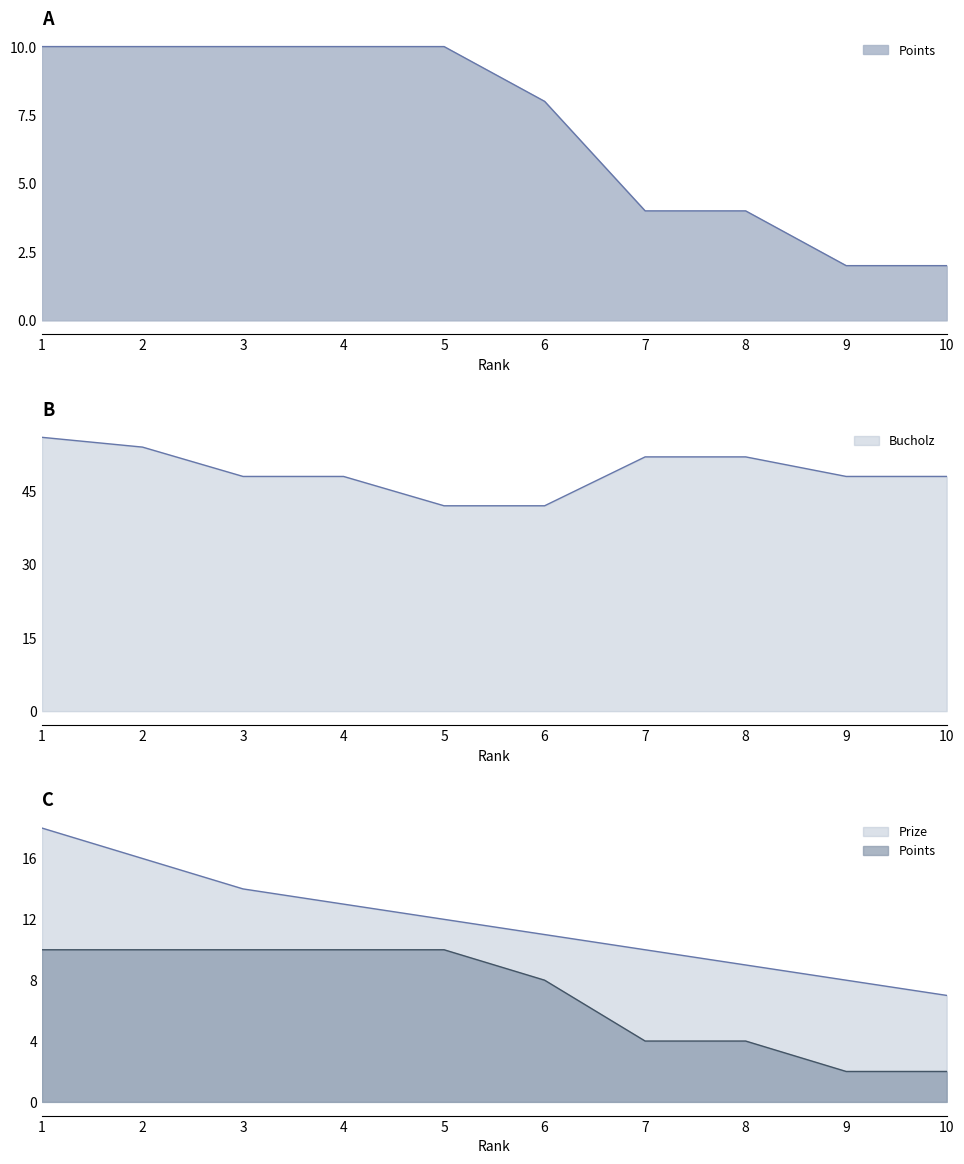

At which category does the chart reach its peak across all series?

1